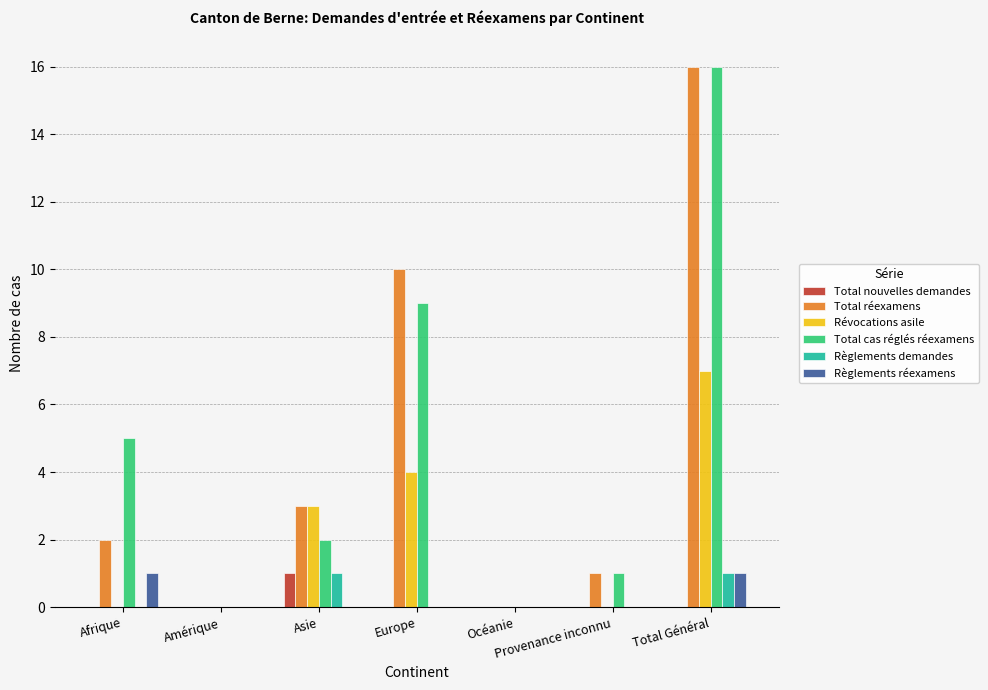

What are all the series names shown in the legend?

Total nouvelles demandes, Total réexamens, Révocations asile, Total cas réglés réexamens, Règlements demandes, Règlements réexamens